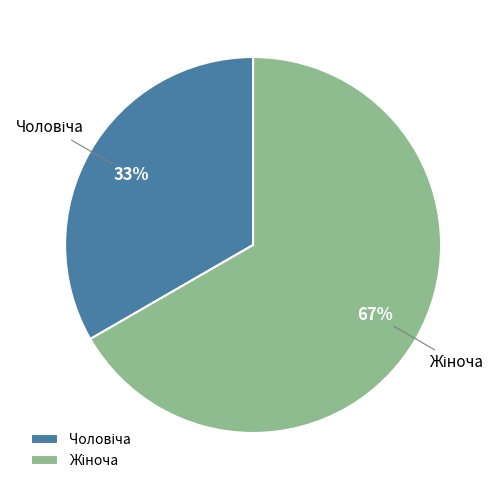

Does any single category account for the majority?

Yes